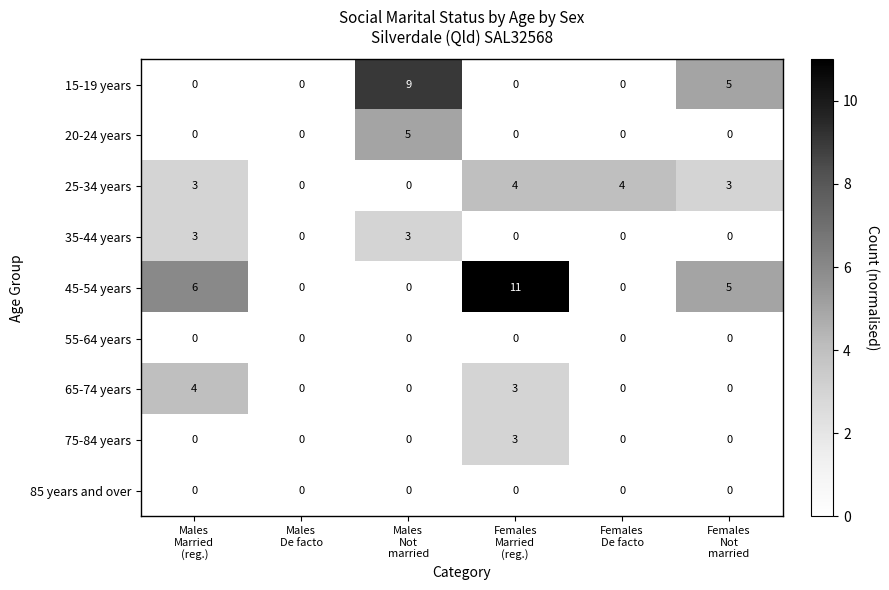

Which series has the largest total across all categories?

45-54 years